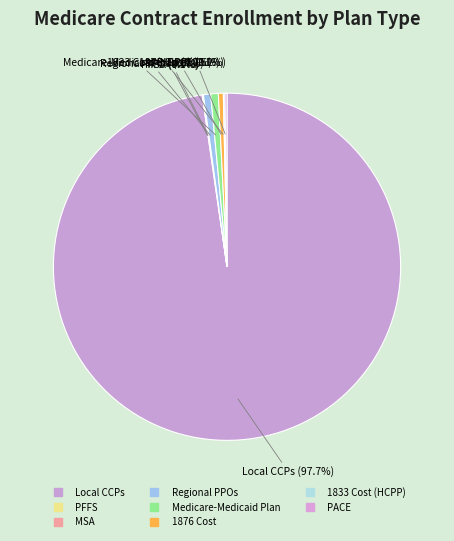

Does Local CCPs account for over 50% of the chart?

Yes